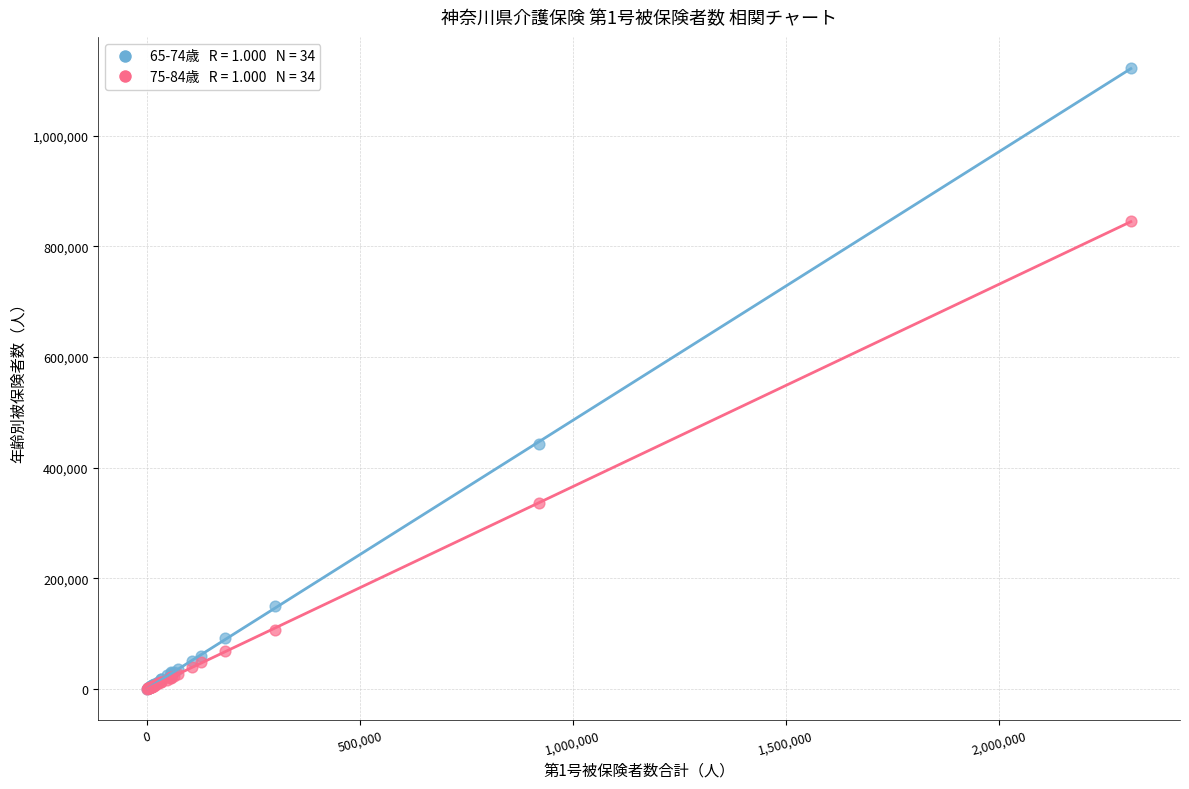

Across all series, what Y value is closest to 561297?

442672